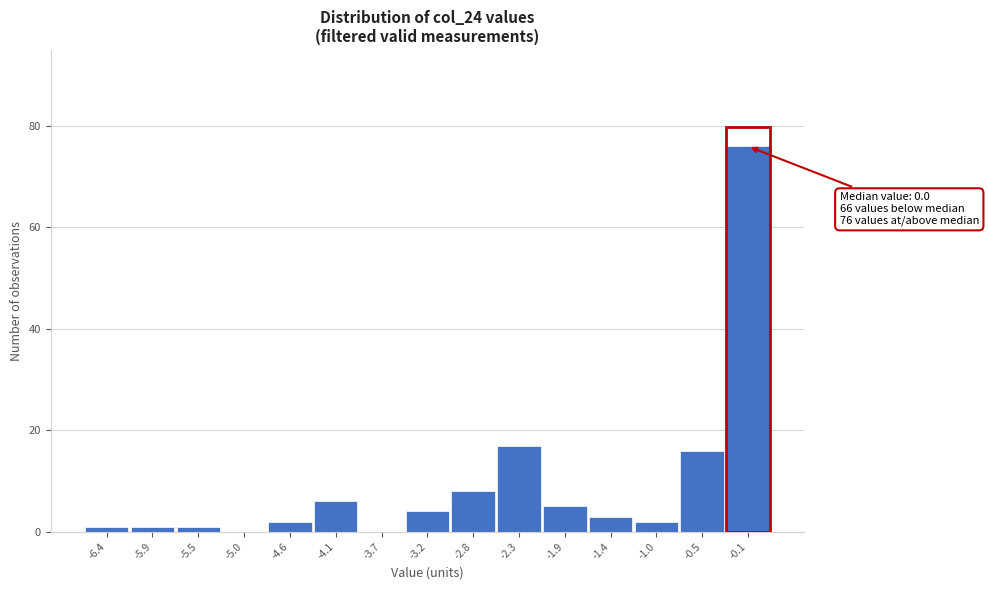

Reading left to right, list all the values displayed in this chart.

-6.4=1	-5.9=1	-5.5=1	-5.0=0	-4.6=2	-4.1=6	-3.7=0	-3.2=4	-2.8=8	-2.3=17	-1.9=5	-1.4=3	-1.0=2	-0.5=16	-0.1=76